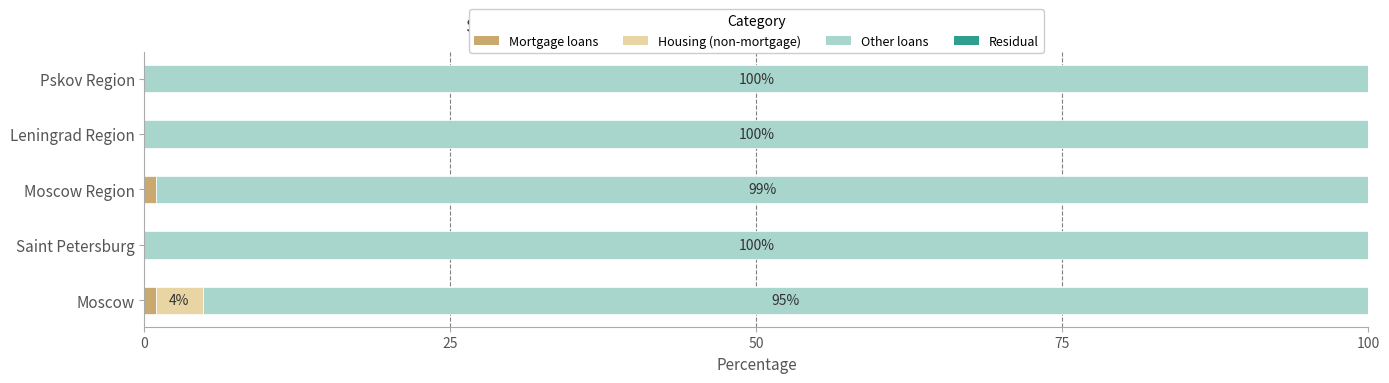

What is the total value across all series at Leningrad Region?

100.0